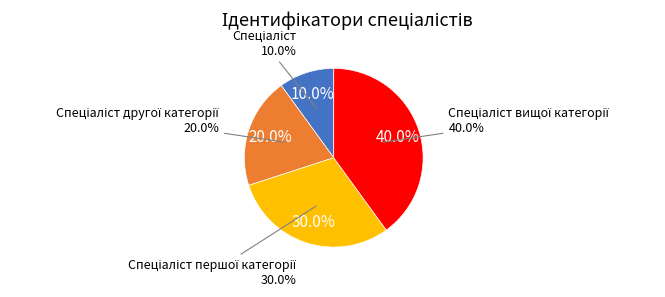

How many segments does this pie chart have?

4